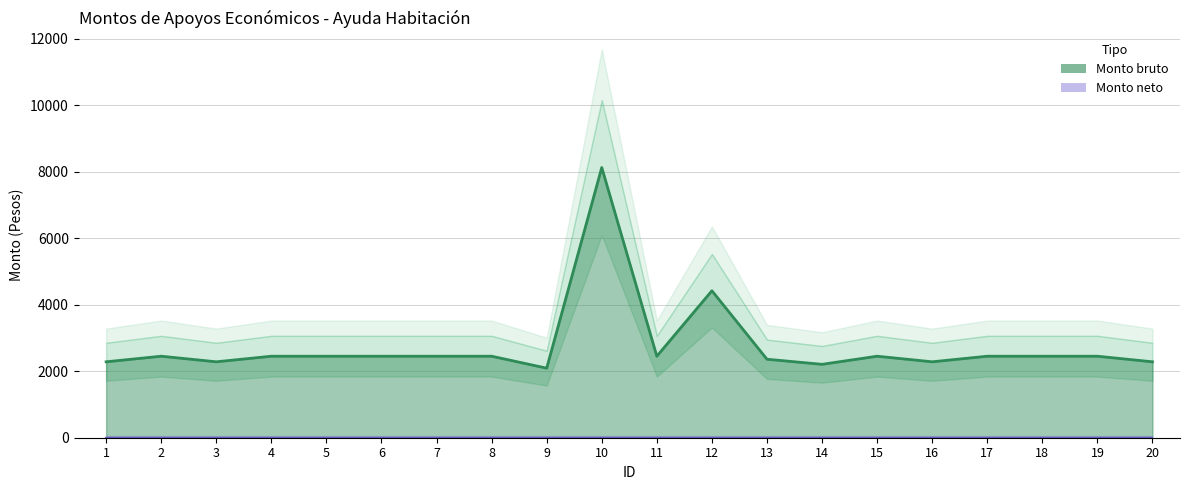

List the labels in order of value, smallest first.

9, 14, 1, 3, 16, 20, 13, 2, 4, 5, 6, 7, 8, 11, 15, 17, 18, 19, 12, 10